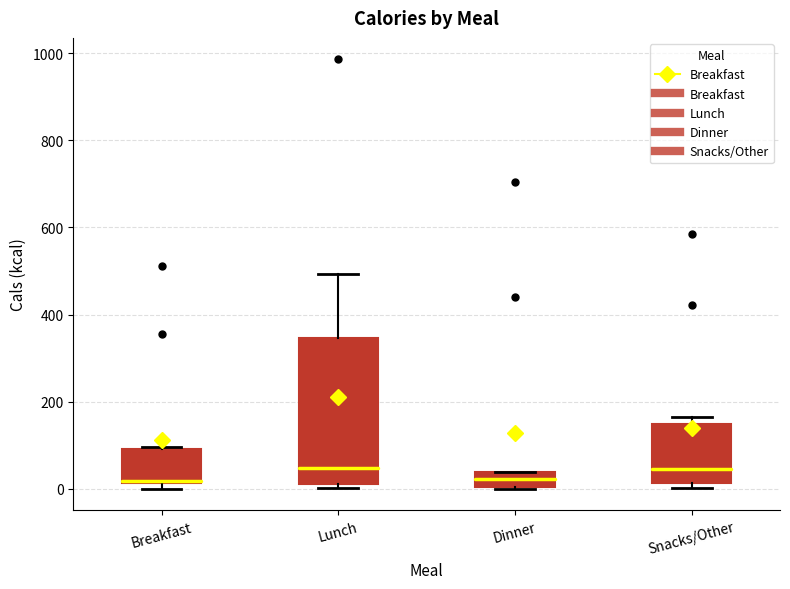

Reading left to right, read every box against the y-axis: the position of its median line, the range the box covers, and the ends of its whiskers. The values are not printed on the chart, so give them approximately, as read against the axis.

Breakfast: median 20, box 20 to 100, whiskers 0 to 100
Lunch: median 40, box 20 to 340, whiskers 0 to 500
Dinner: median 20, box 0 to 40, whiskers 0 to 40
Snacks/Other: median 40, box 20 to 140, whiskers 0 to 160